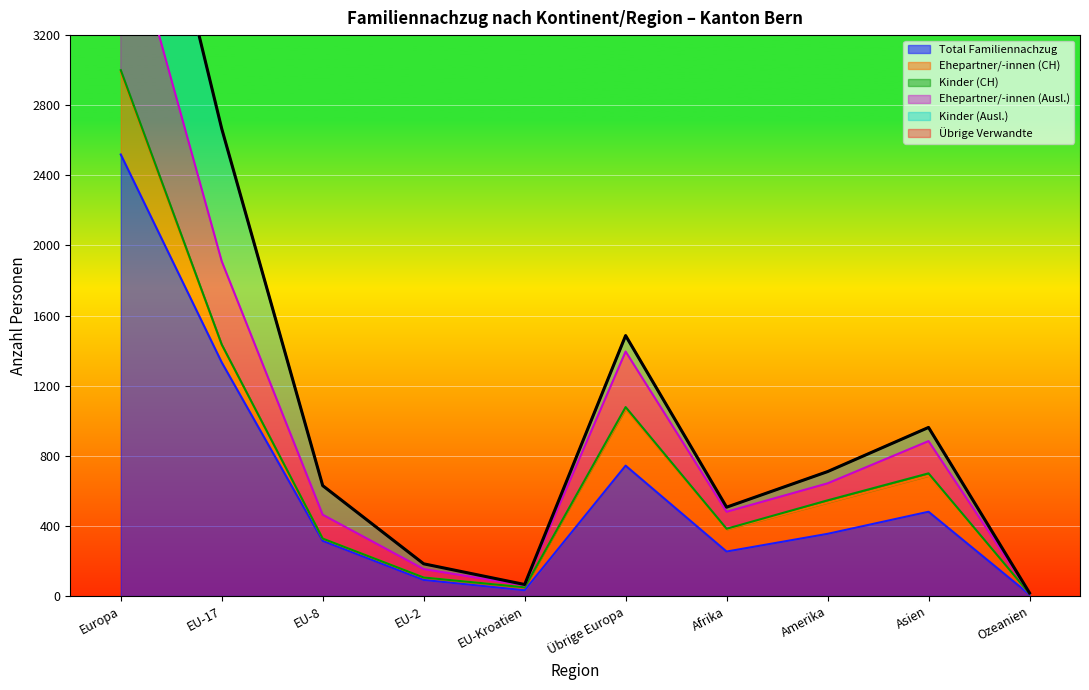

What is the sum of all Total Familiennachzug values?

6135